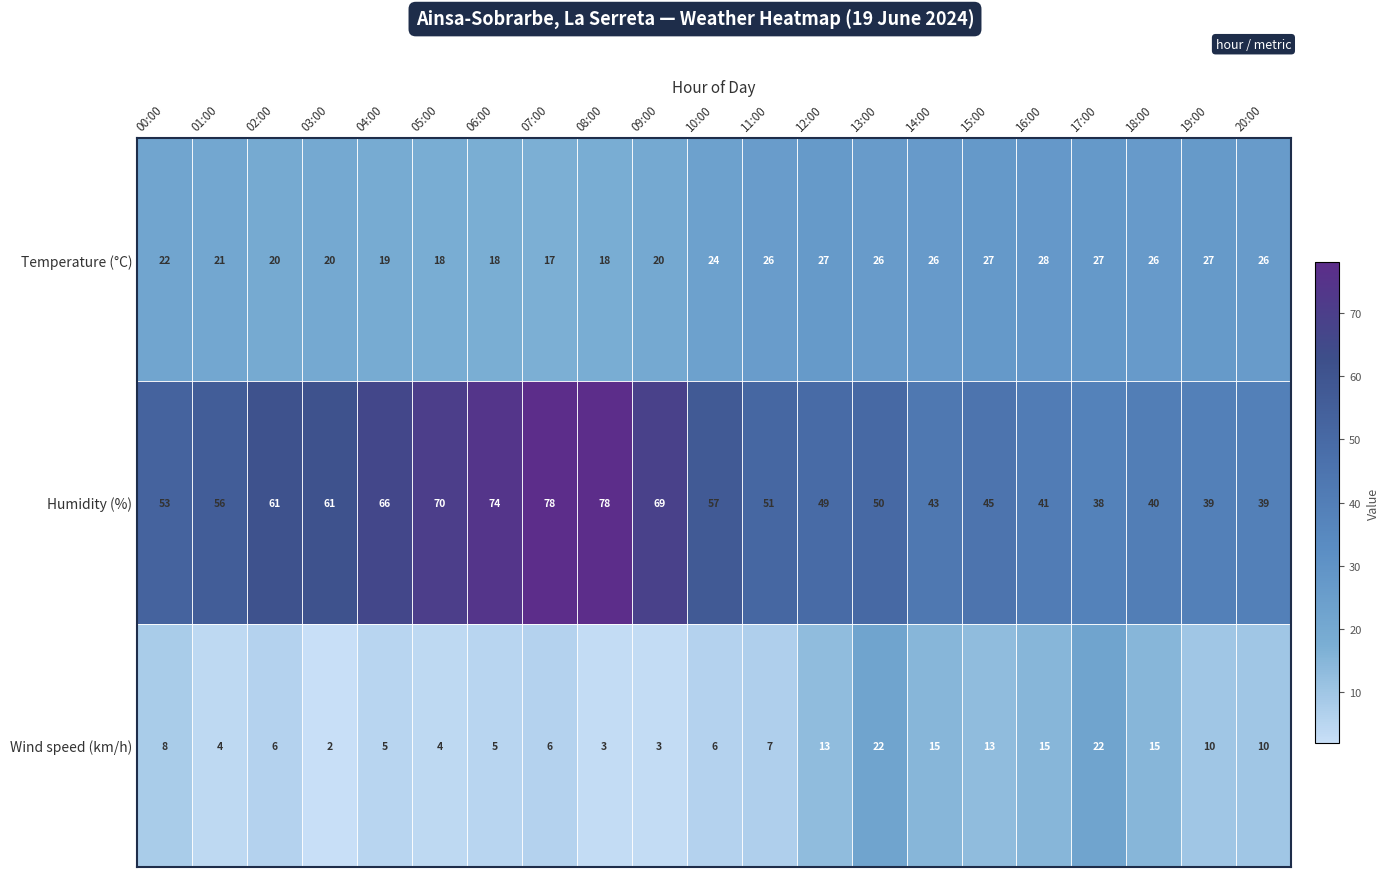

What is the maximum value for Humidity (%)?

78